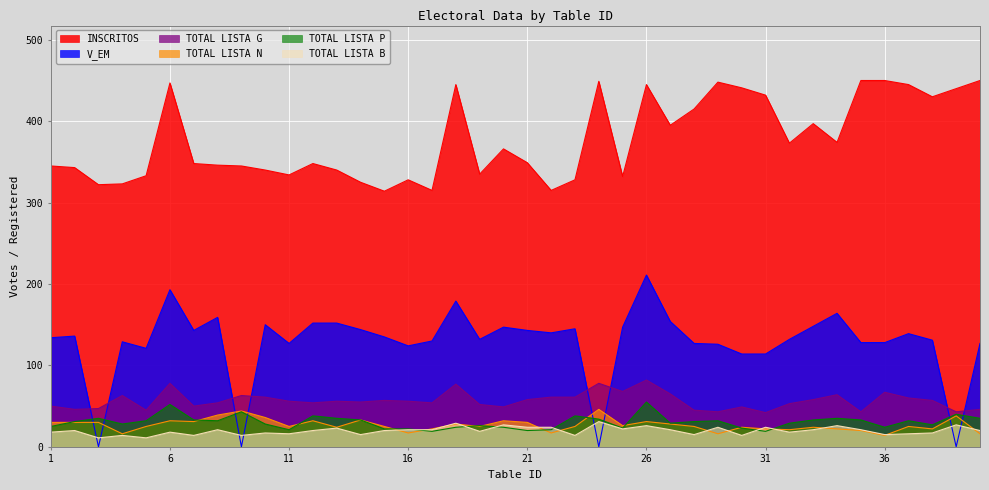

True or false: TOTAL LISTA N and V_EM intersect in this chart.

True